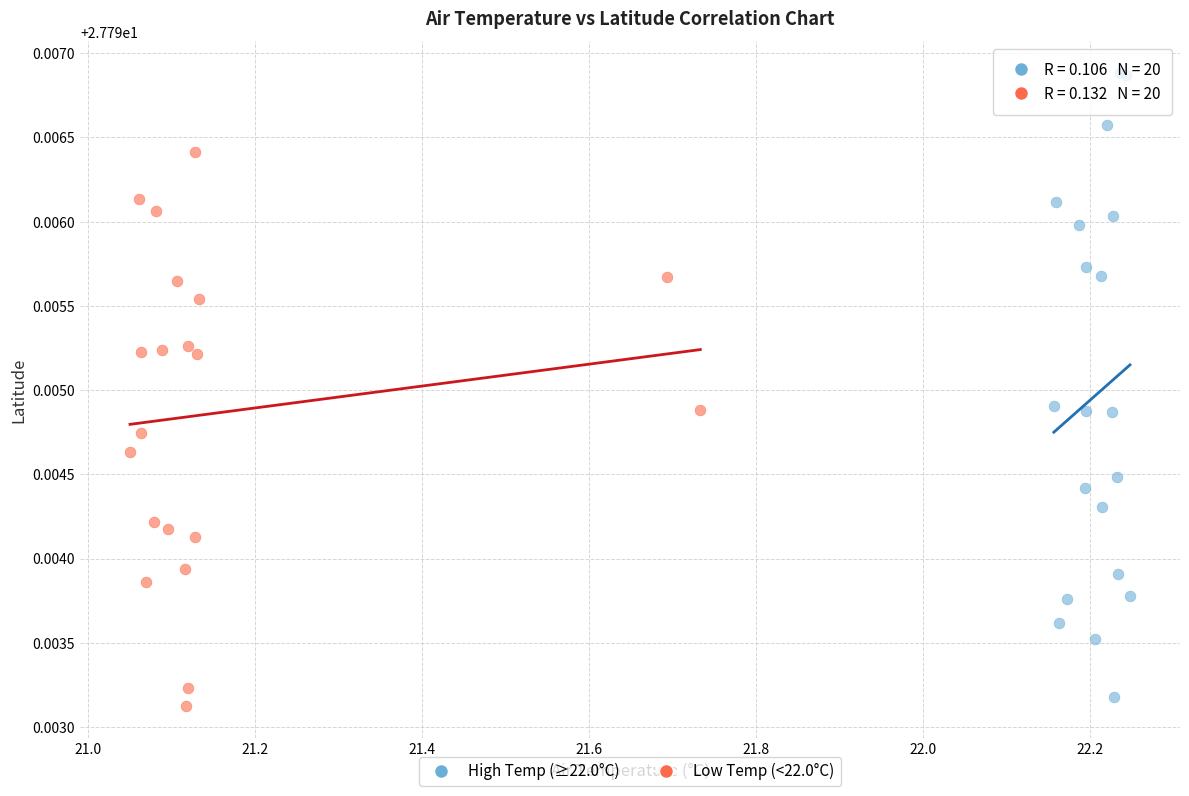

Which series has the largest Y range (max minus min)?

High Temp (≥22.0°C)